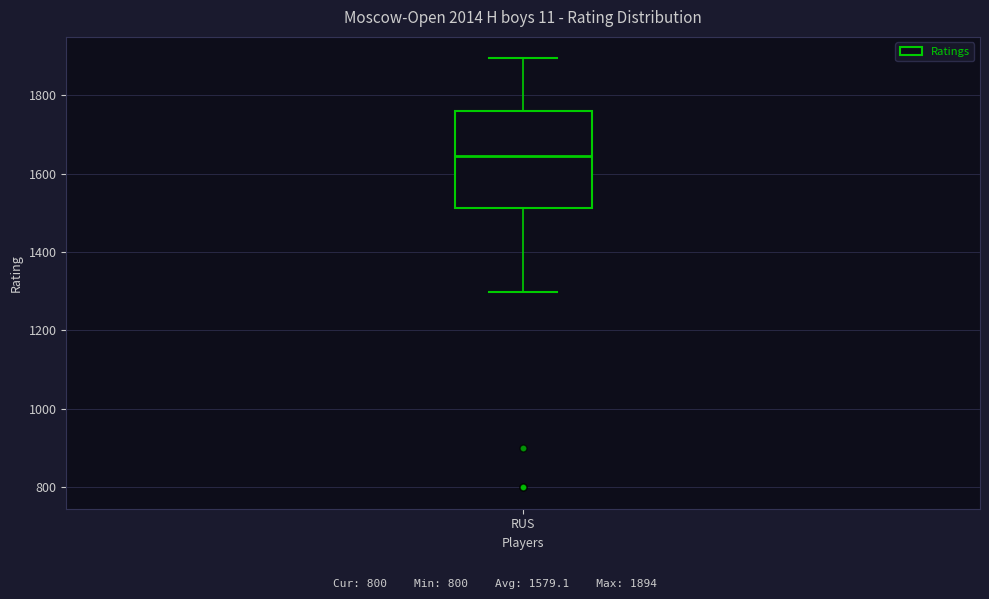

Transcribe this box plot: give where the median line is, the range the box spans, and where the two whiskers end, as read against the y-axis. The values are not printed on the chart, so give them approximately, as read against the axis.

median 1640, box 1520 to 1760, whiskers 1300 to 1900